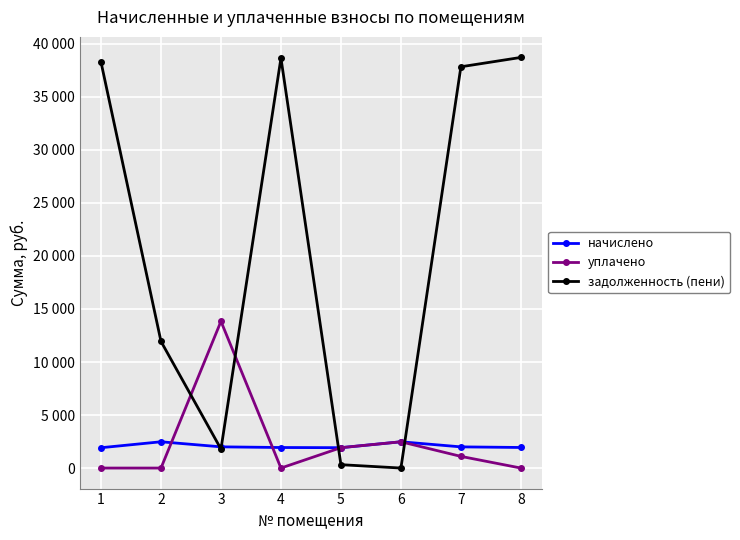

Is this an area chart (filled region under the line)?

No